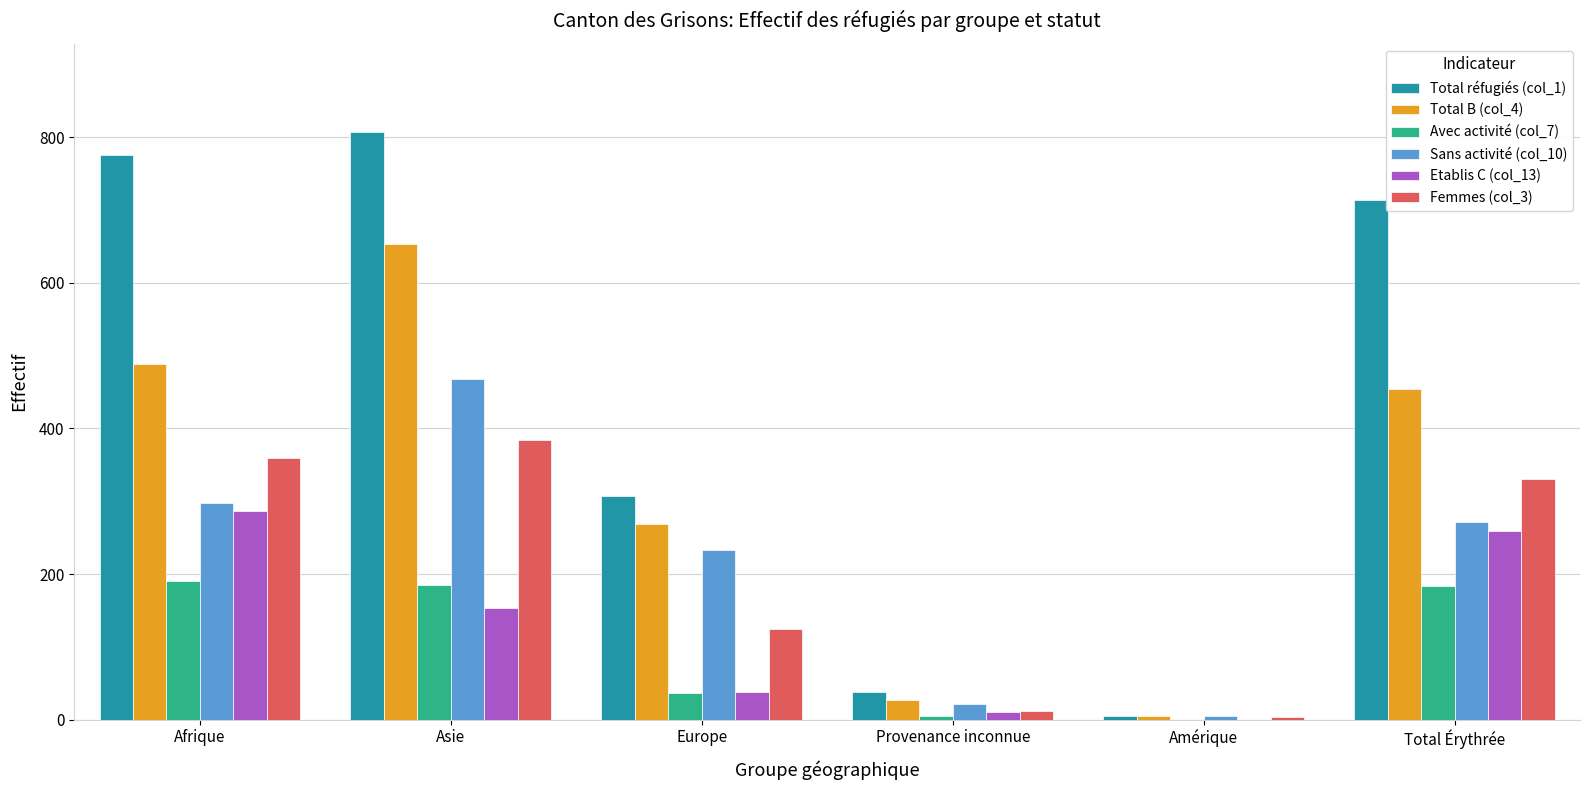

At which category does the chart reach its peak across all series?

Asie